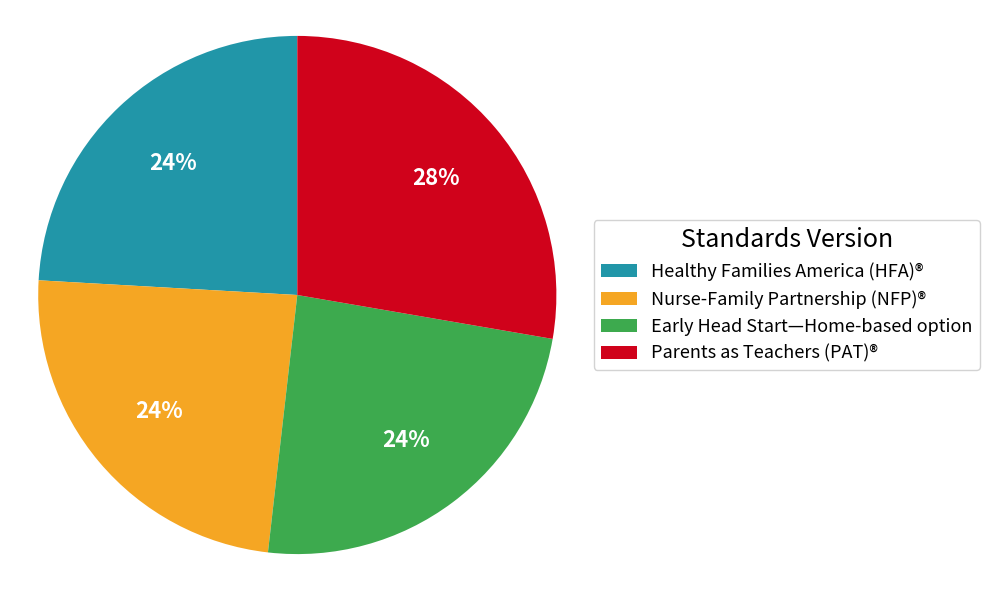

What is the ratio of the value at Nurse-Family Partnership (NFP)® to the value at Early Head Start—Home-based option?

1.0